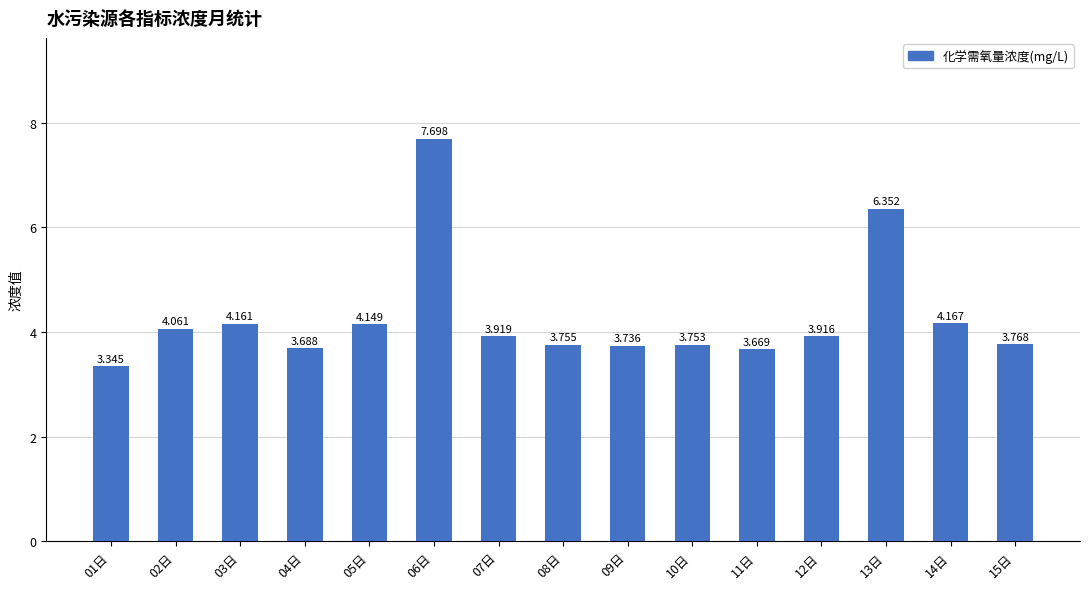

Reading right to left, extract all data points from this chart.

15日=3.8	14日=4.2	13日=6.4	12日=3.9	11日=3.7	10日=3.8	09日=3.7	08日=3.8	07日=3.9	06日=7.7	05日=4.1	04日=3.7	03日=4.2	02日=4.1	01日=3.3